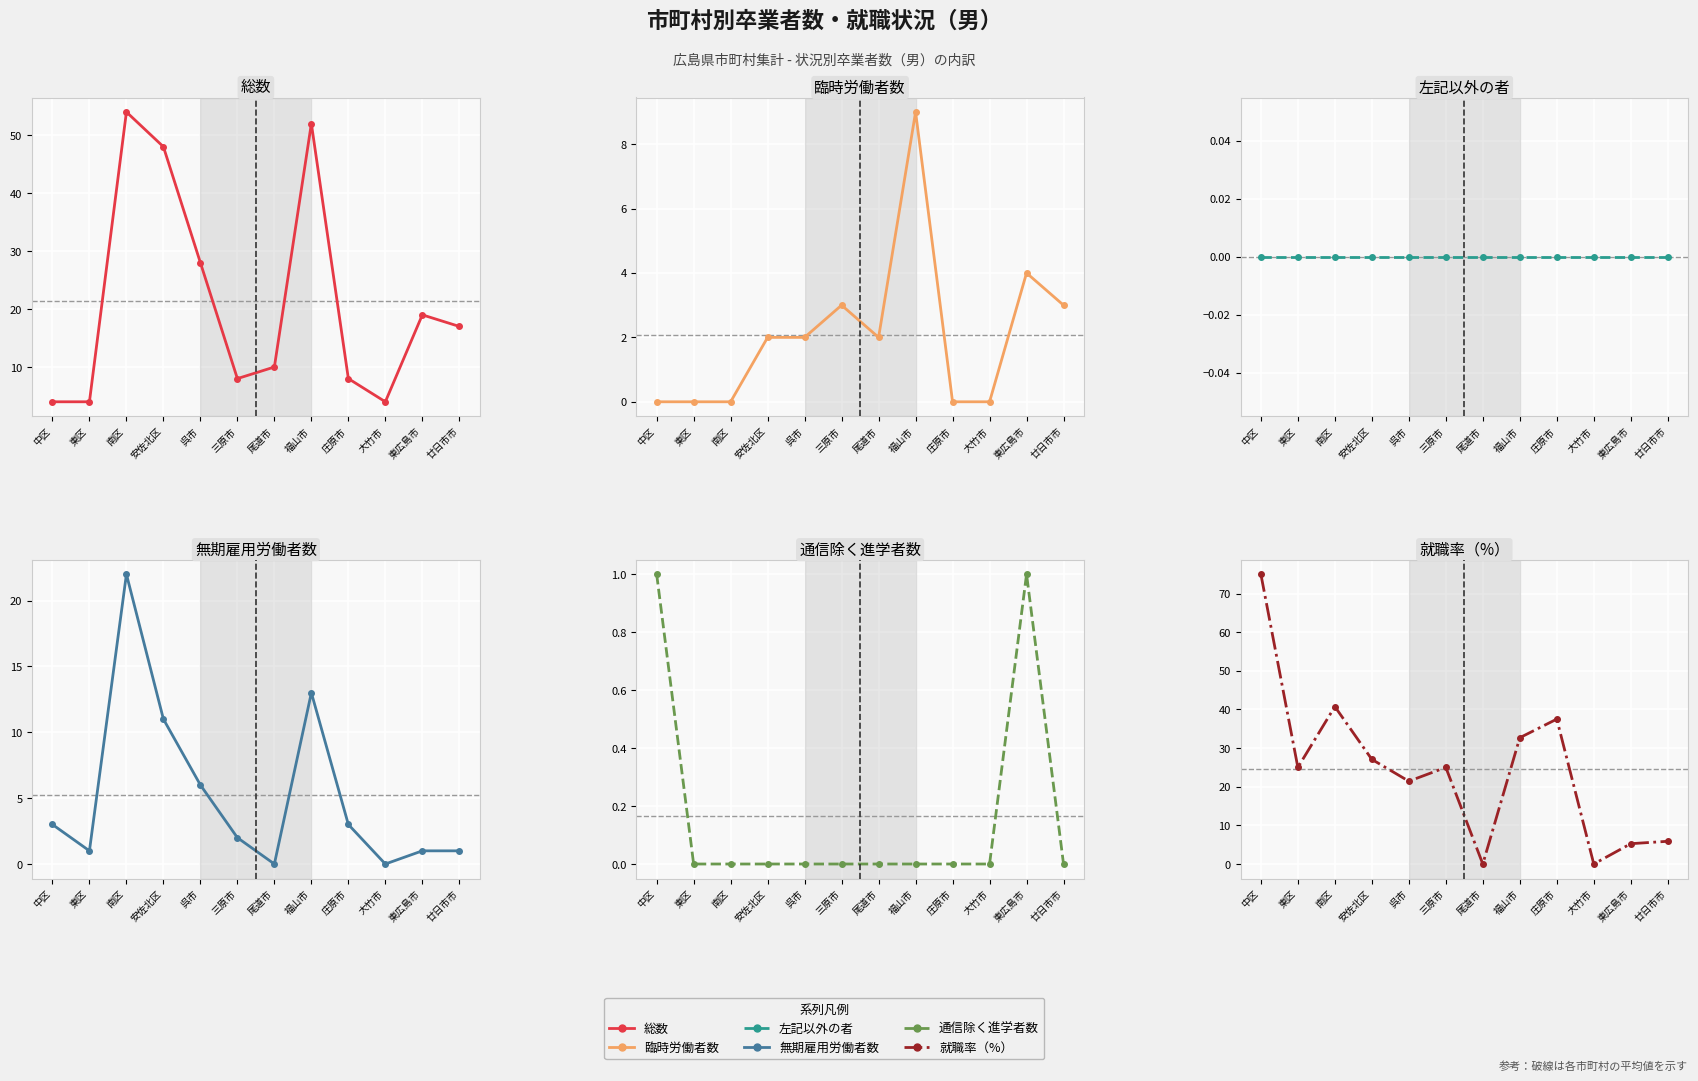

At which category is the sum across all series the highest?

南区